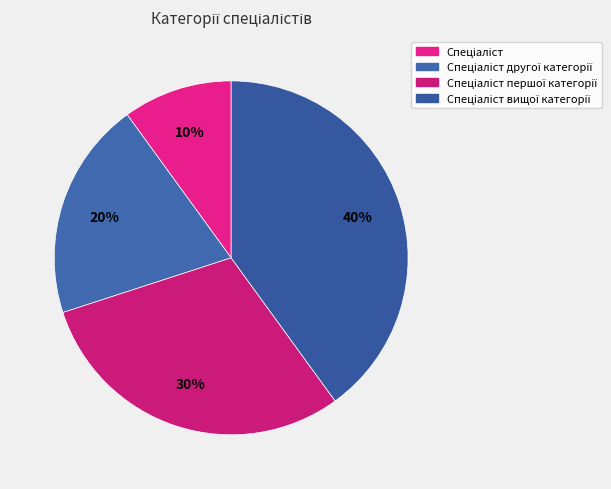

Count the number of slices in the pie.

4